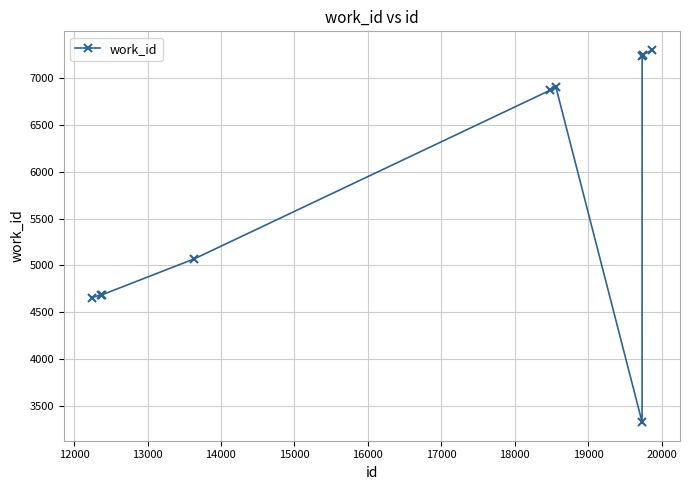

What is the maximum value shown in the chart?

7297